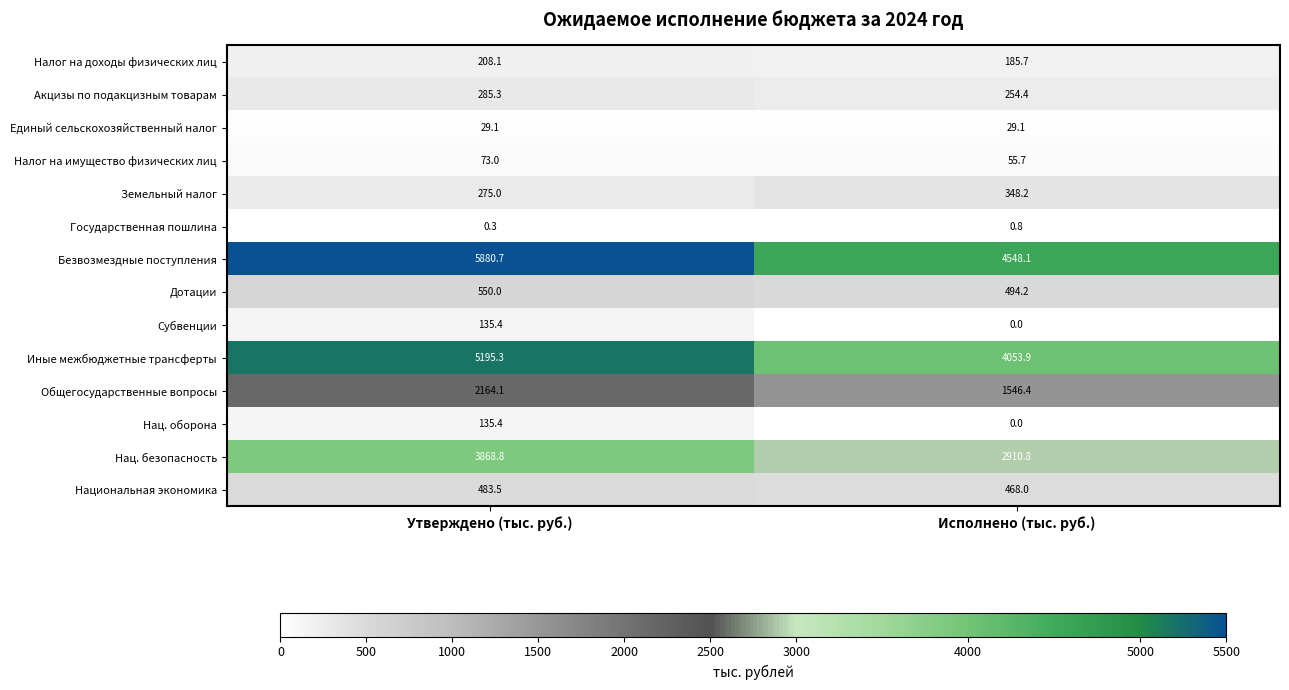

What is the sum of the Единый сельскохозяйственный налог values at Исполнено (тыс. руб.) and Утверждено (тыс. руб.)?

58.2